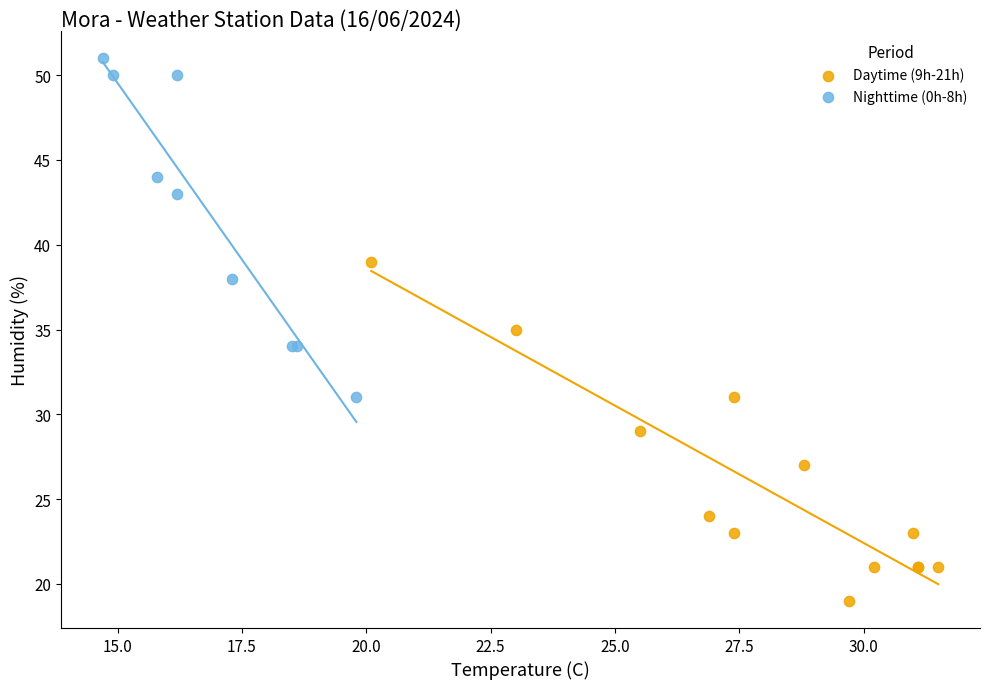

Which series reaches the maximum Y coordinate?

Nighttime (0h-8h)